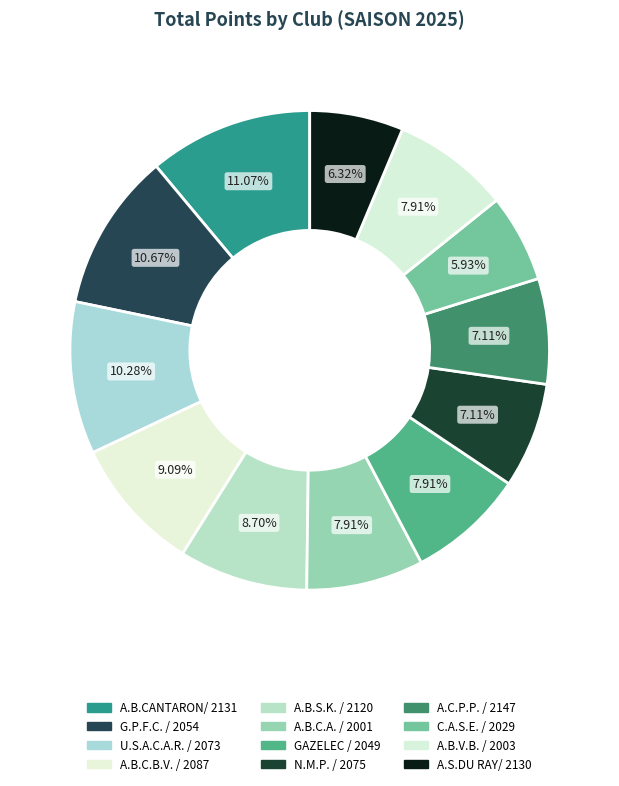

Do N.M.P. / 2075 and A.C.P.P. / 2147 together represent more than half of the pie?

No